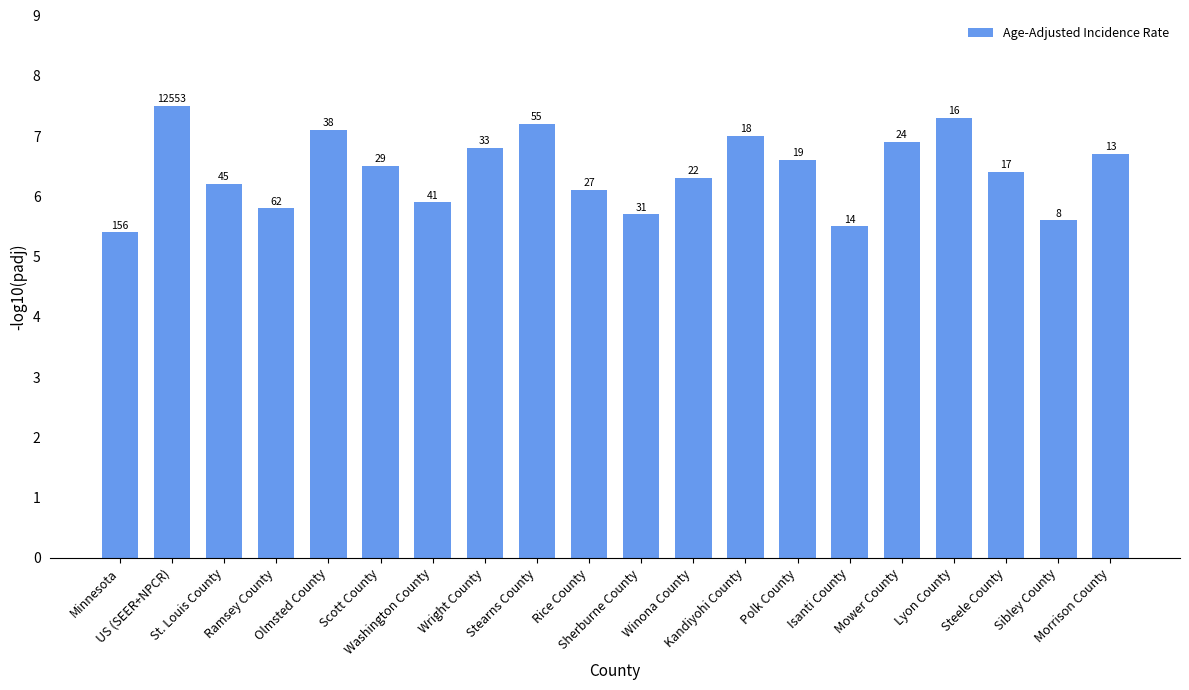

How many bars are there in total?

20